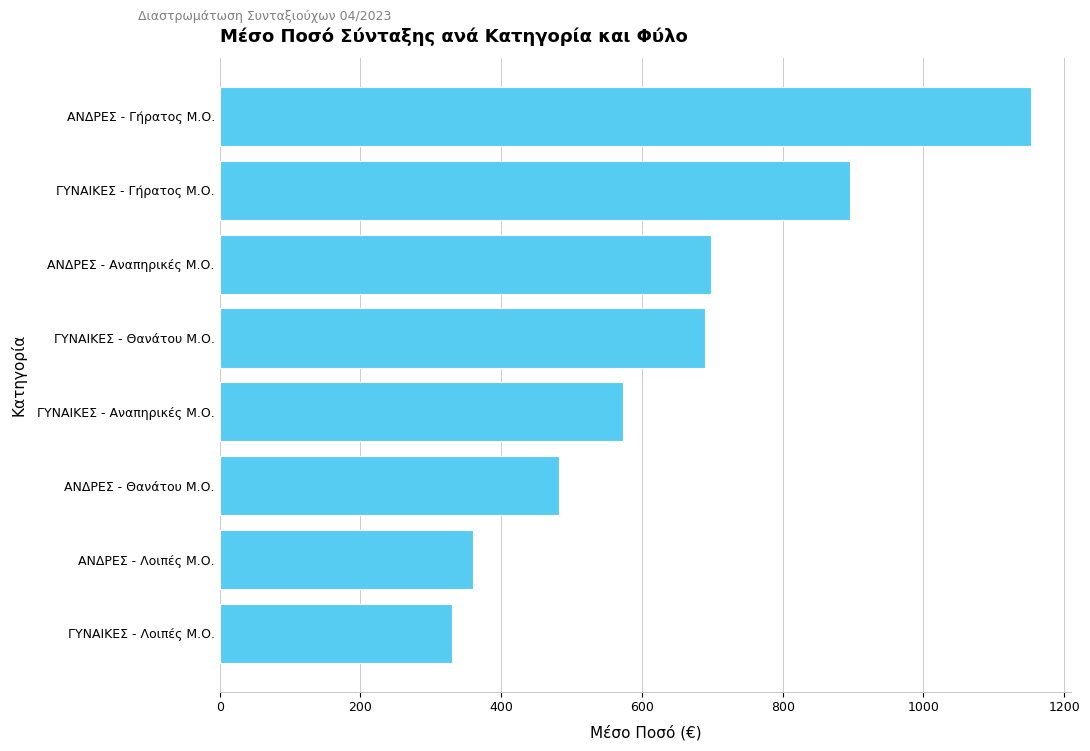

Is it true that the value at ΓΥΝΑΙΚΕΣ - Λοιπές Μ.Ο. is 531.2?

False